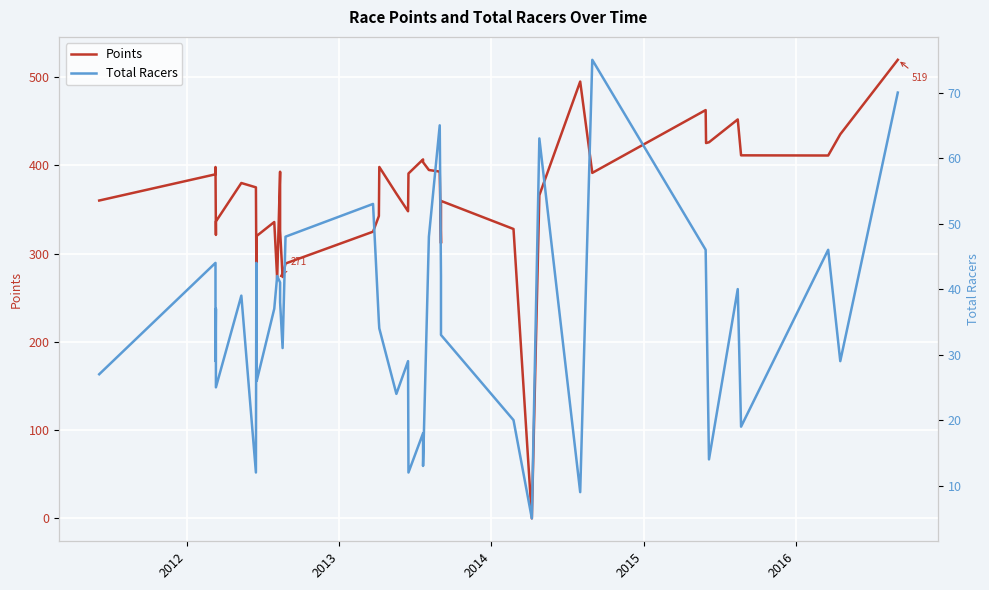

What are all the series names shown in the legend?

Points, Total Racers